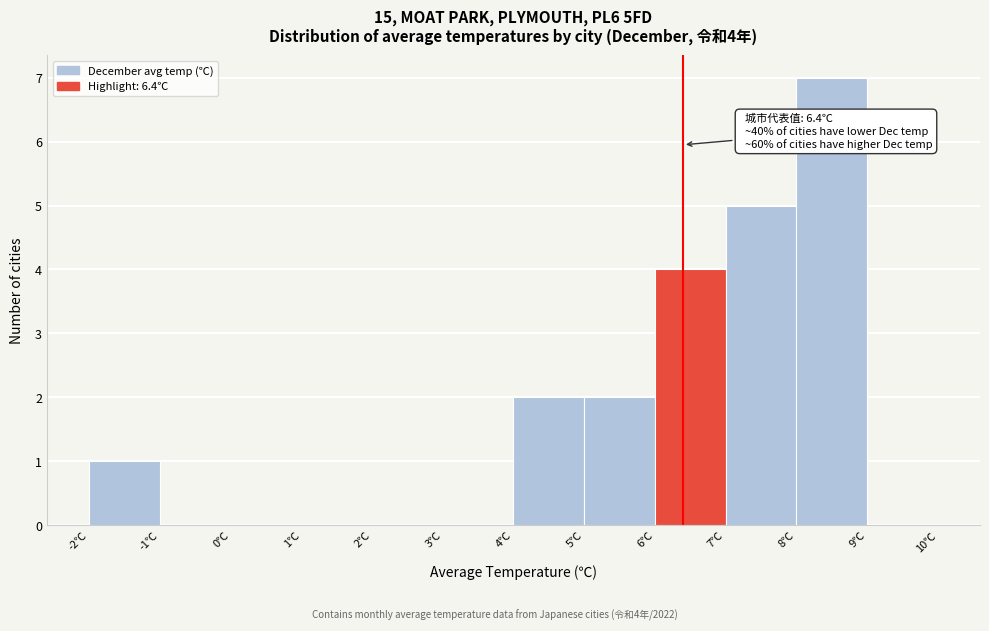

Which range on the x-axis has the tallest bar?

8 to 9